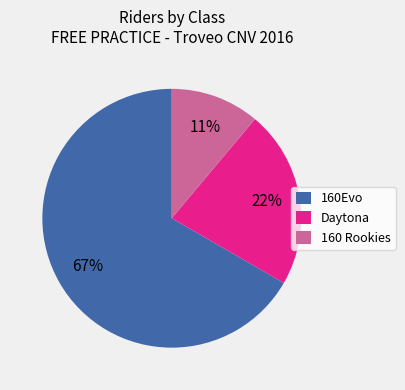

To the nearest percent, what is the difference between the largest and smallest slice percentages?

56%